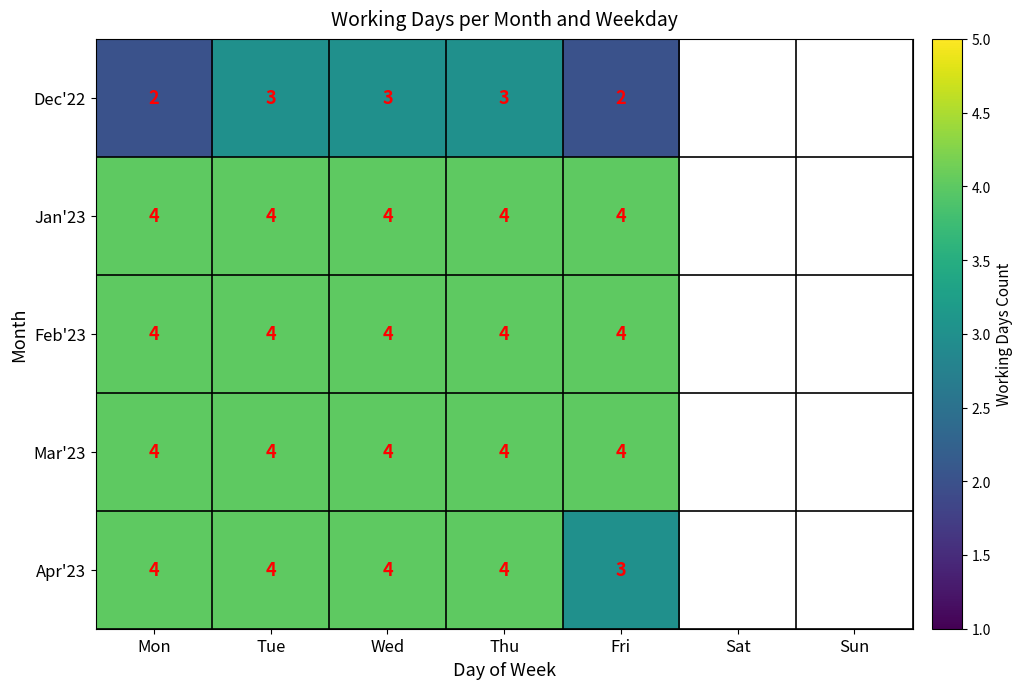

What is the difference between the highest and lowest values at Wed?

1